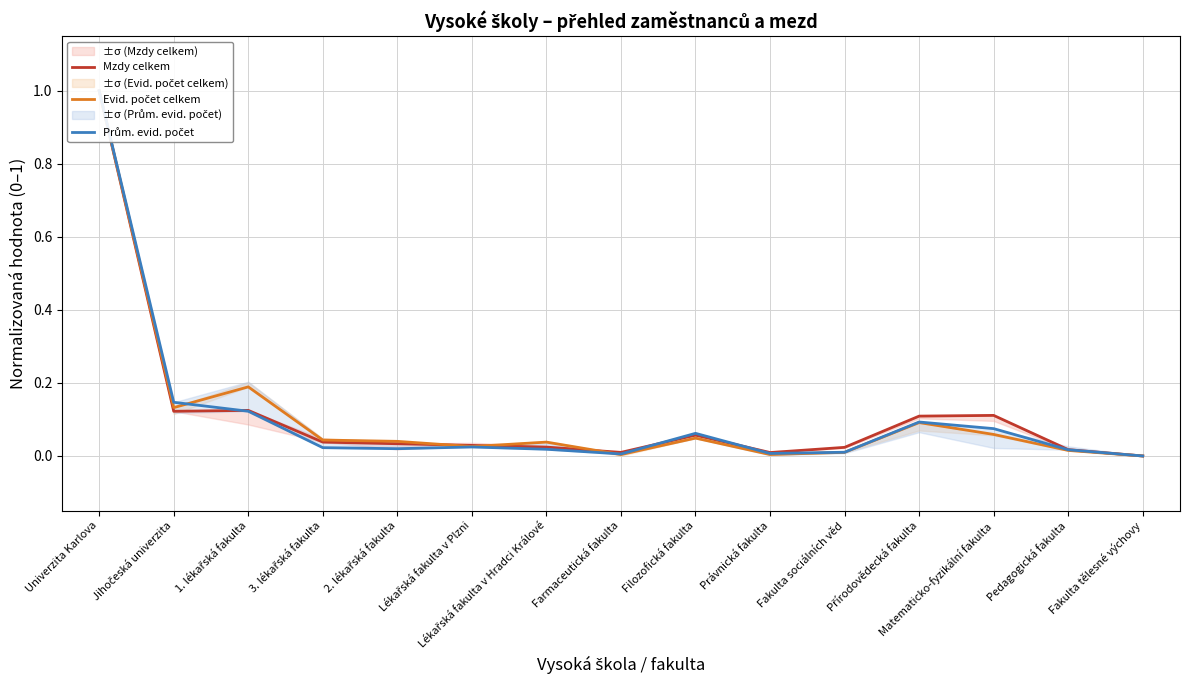

What is the value of the Prům. evid. počet point at the 1st from the left?

1.0